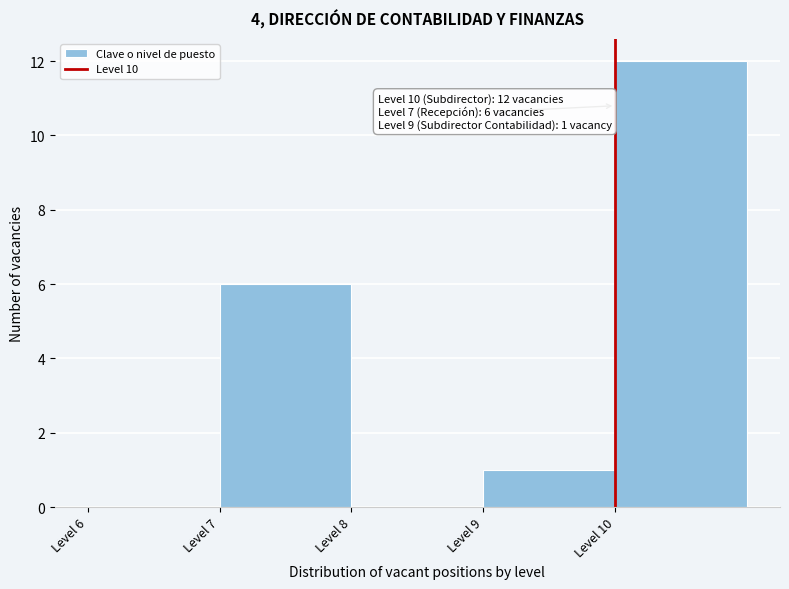

Over which range of the x-axis is the bar tallest?

10 to 11